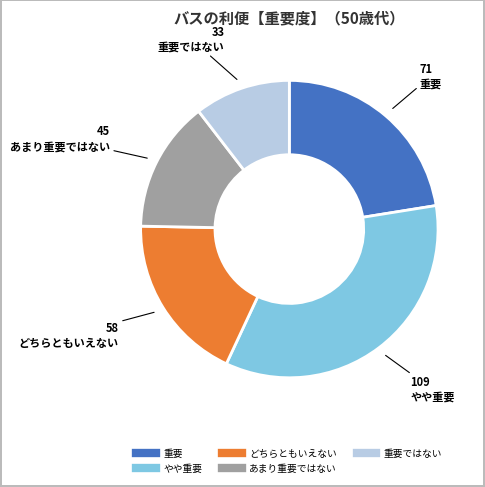

Rank the categories by value from lowest to highest.

重要ではない, あまり重要ではない, どちらともいえない, 重要, やや重要